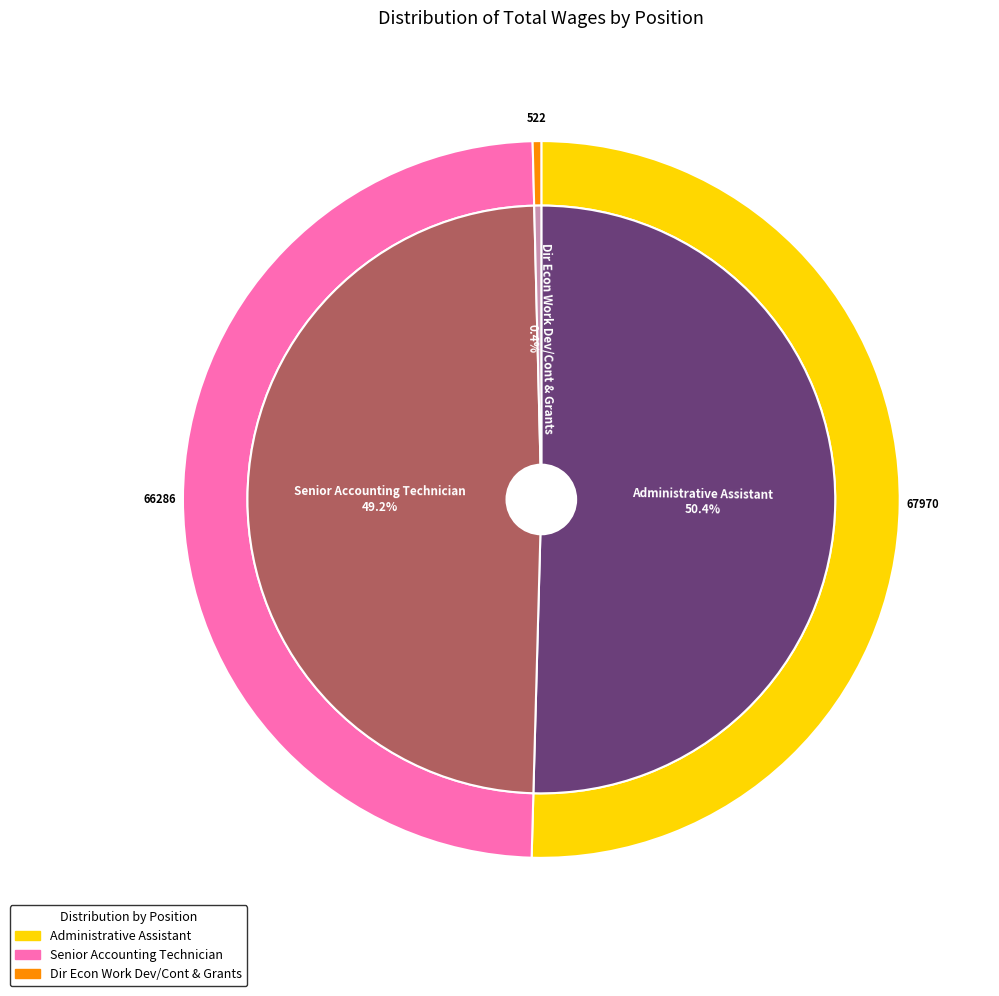

Which slice represents more than half of the pie?

Administrative Assistant